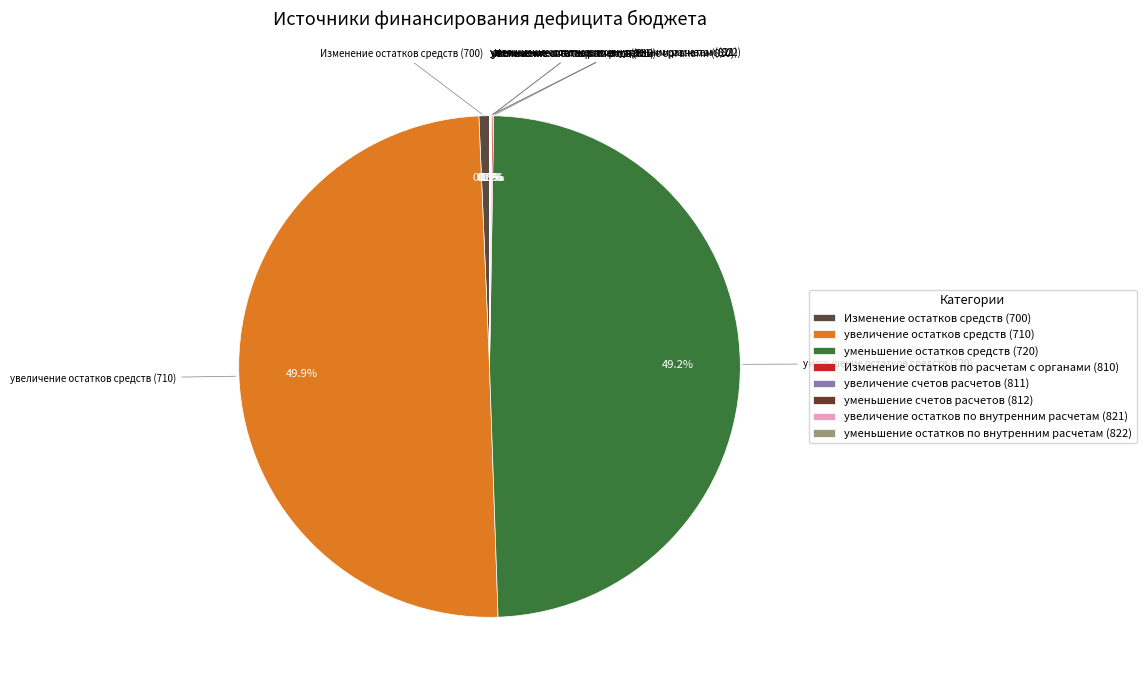

To the nearest percent, what is the difference between the увеличение остатков средств (710) and уменьшение остатков средств (720) slice percentages?

1%